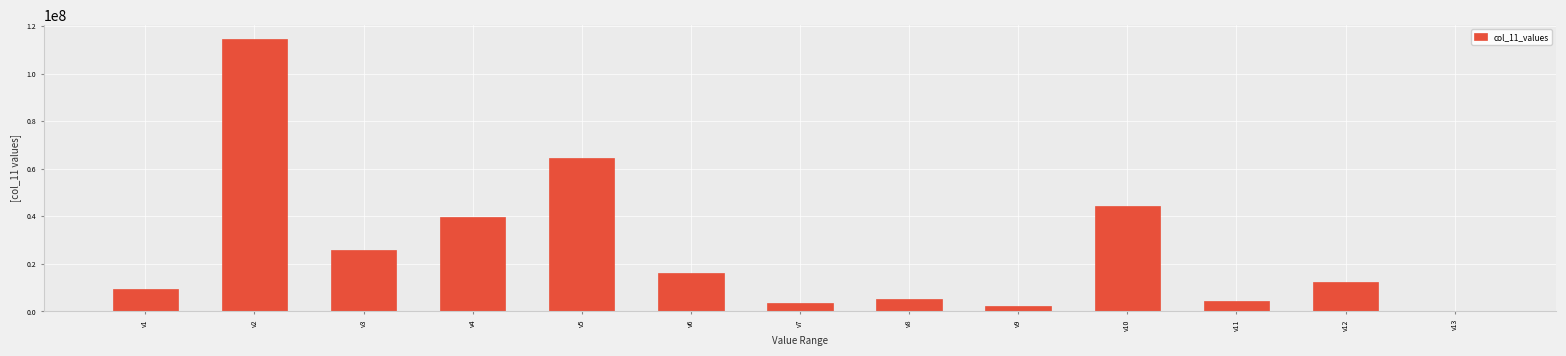

Reading right to left, extract all data points from this chart.

v13=3651.1	v12=12442165.9	v11=4441582.9	v10=44478577.2	v9=2290045.7	v8=5350281.7	v7=3592393.7	v6=16044287.1	v5=64635584.9	v4=39625292.7	v3=25844203.2	v2=114728685.1	v1=9234490.9